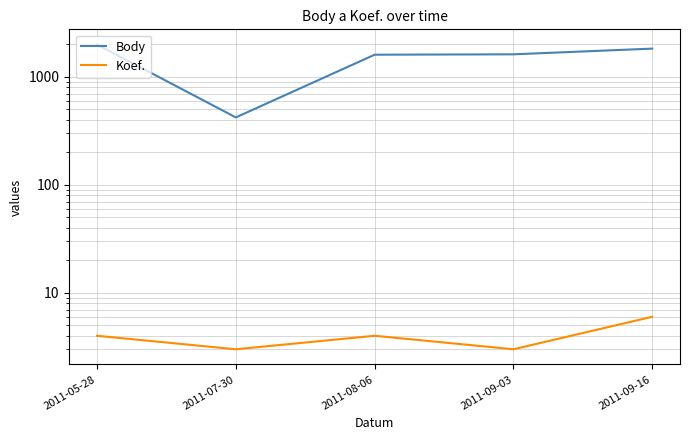

Reading right to left, what are all the values shown in this chart?

Body: 2011-09-16=1831	2011-09-03=1621	2011-08-06=1608	2011-07-30=422	2011-05-28=1996
Koef.: 2011-09-16=6	2011-09-03=3	2011-08-06=4	2011-07-30=3	2011-05-28=4